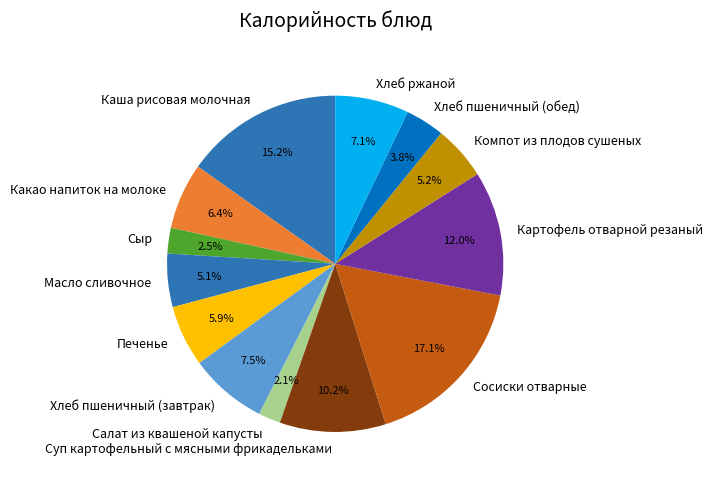

Does Хлеб пшеничный (завтрак) account for over 50% of the chart?

No